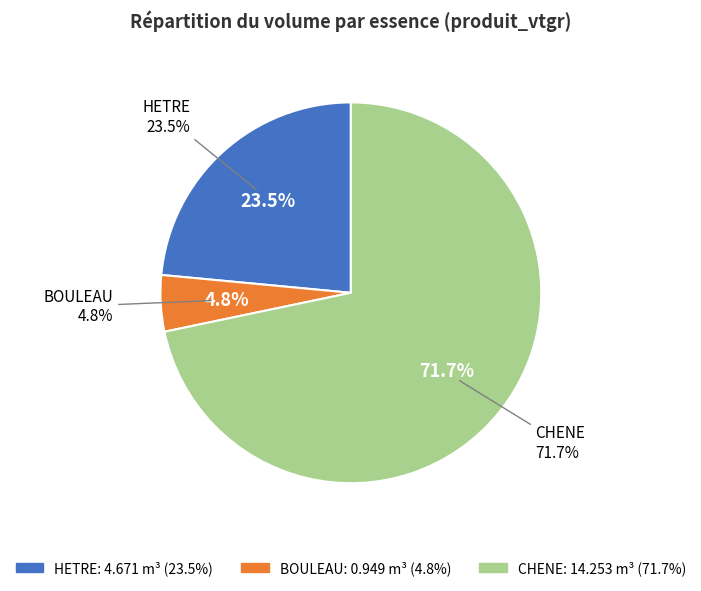

How many slices are in this pie chart?

3